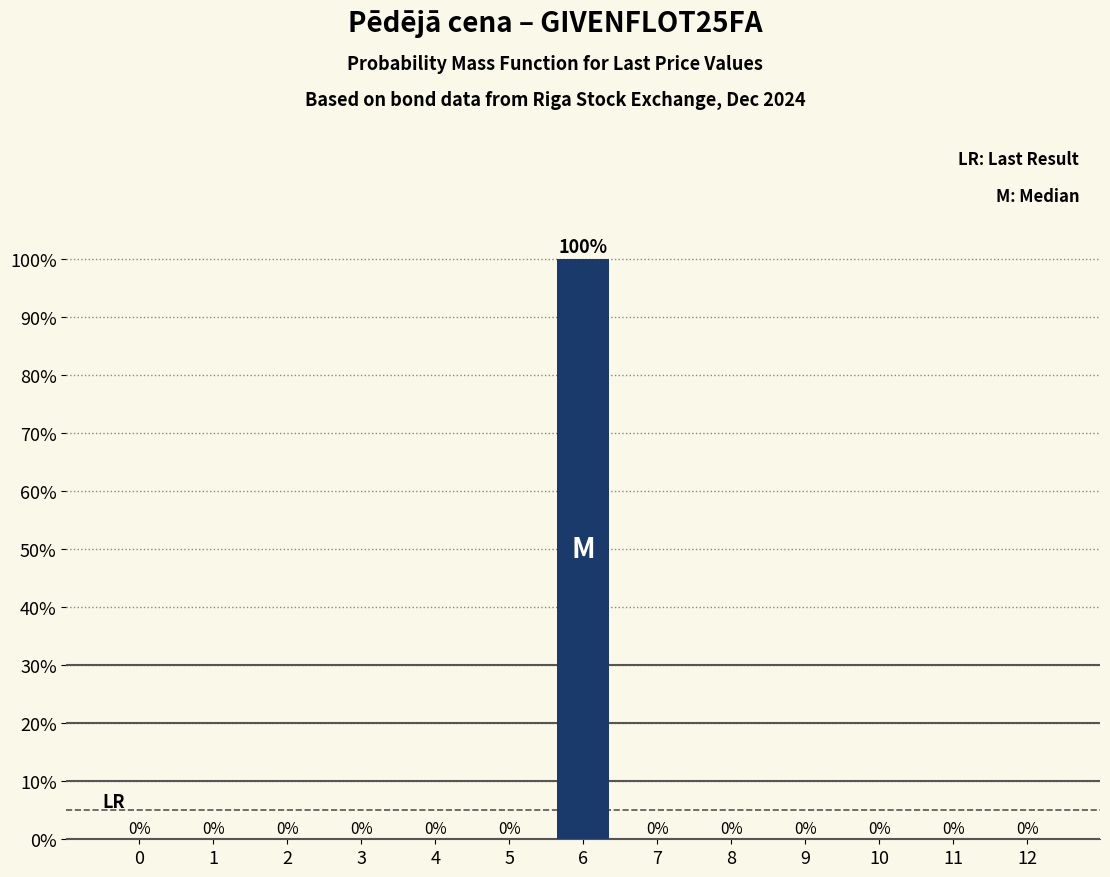

Reading right to left, what are all the values shown in this chart?

12=0	11=0	10=0	9=0	8=0	7=0	6=100	5=0	4=0	3=0	2=0	1=0	0=0